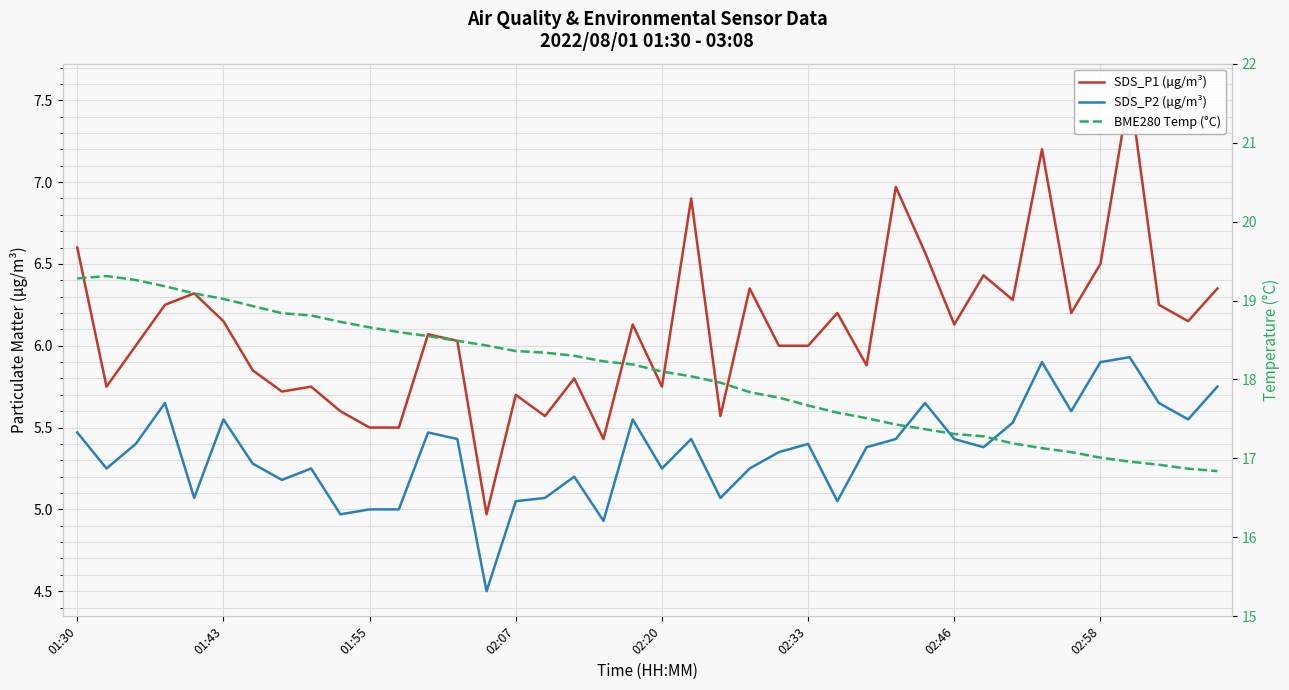

How many series are shown in this chart?

3